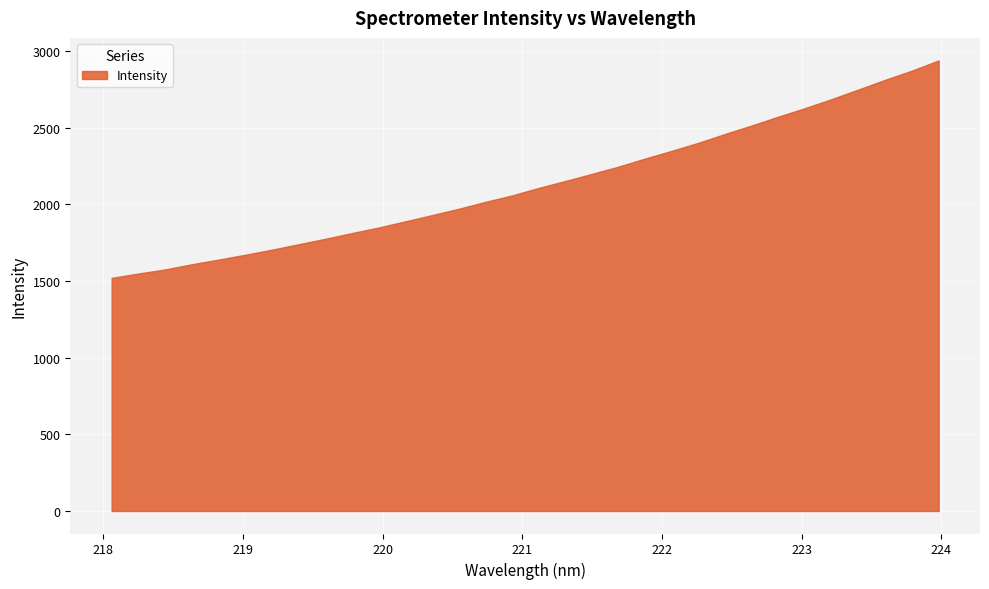

How many lines are shown in the chart?

1